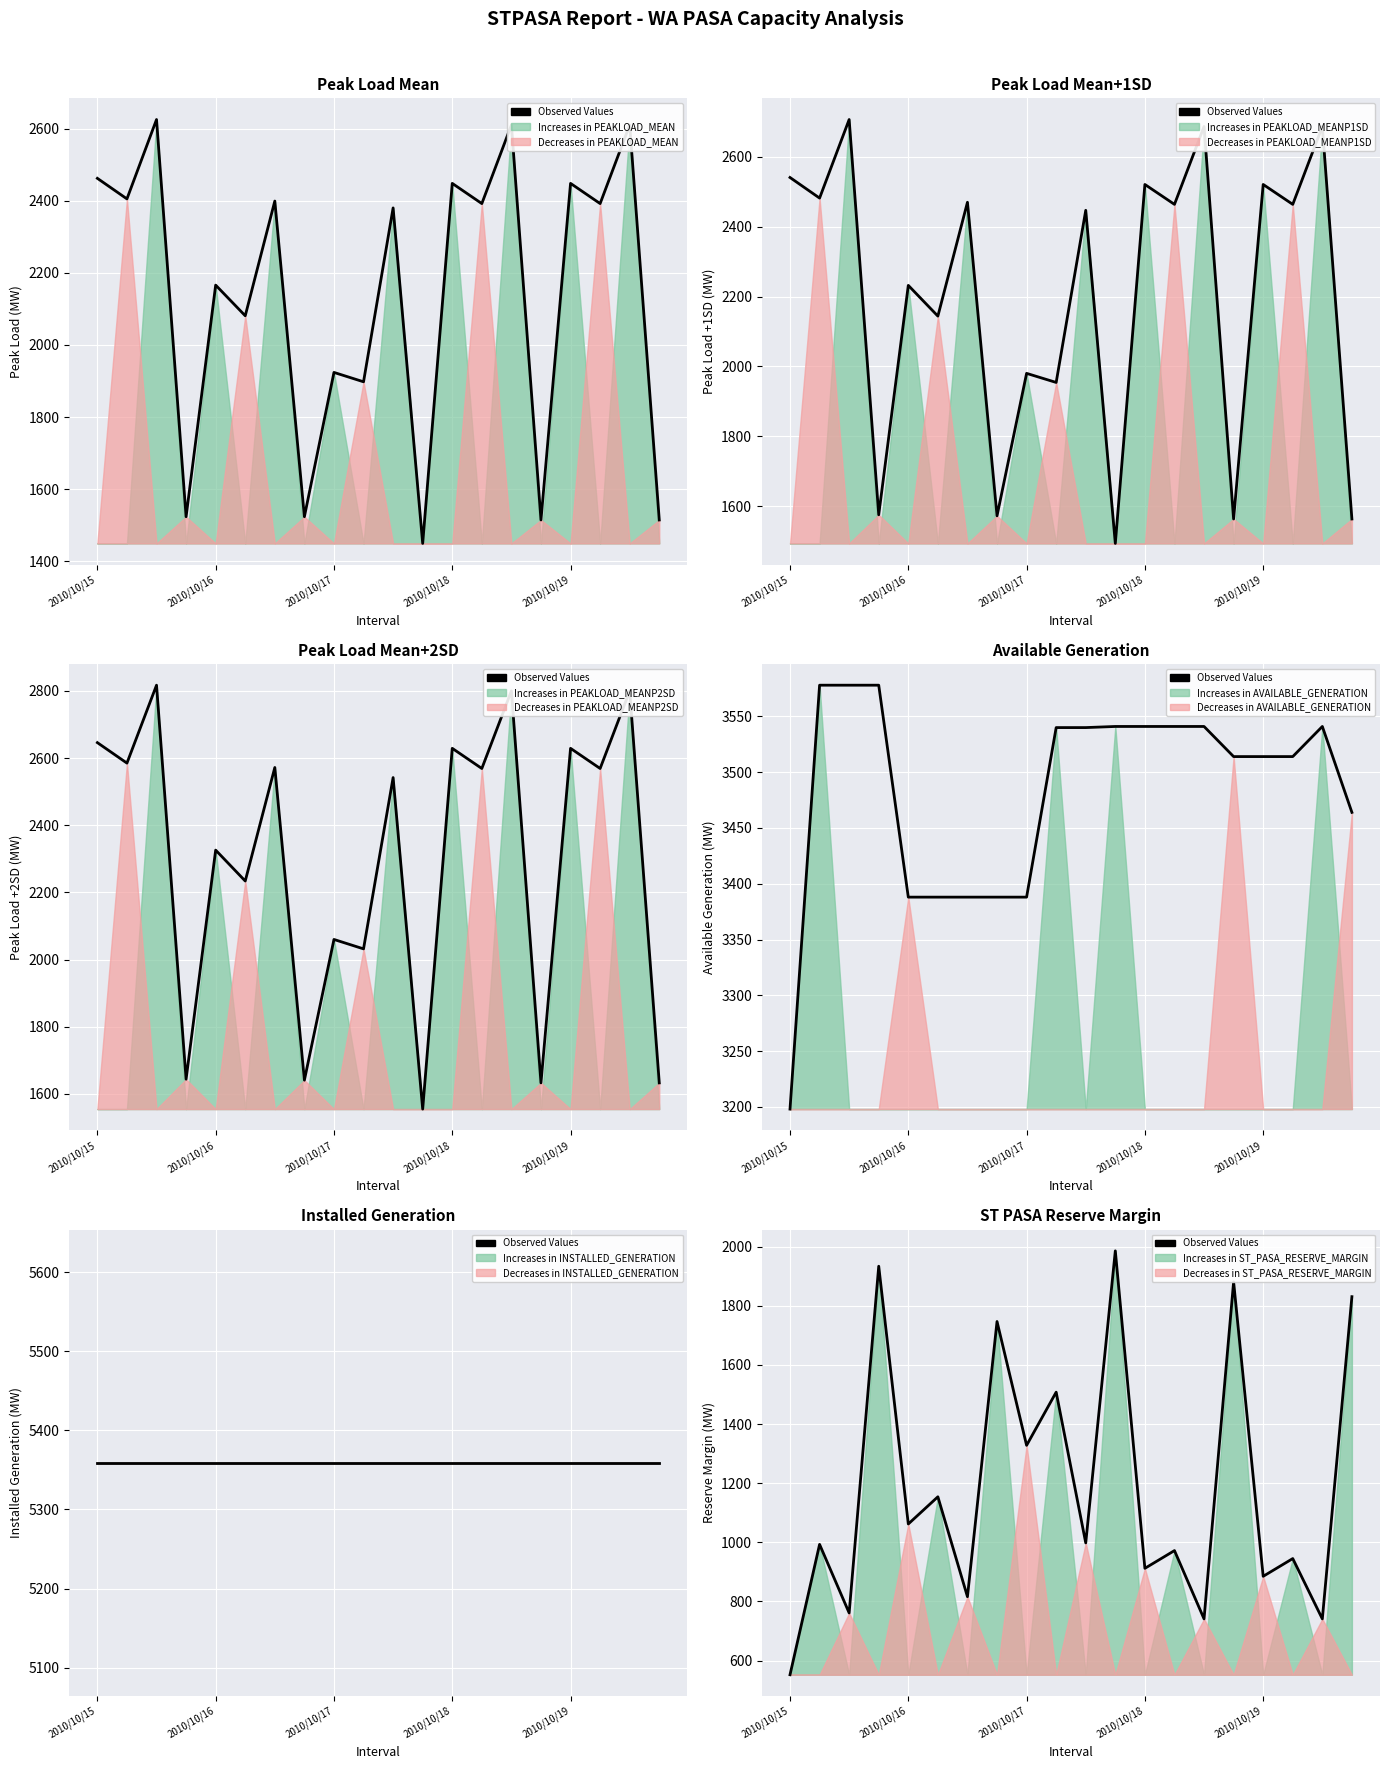

Which series has the widest spread of values?

ST_PASA_RESERVE_MARGIN